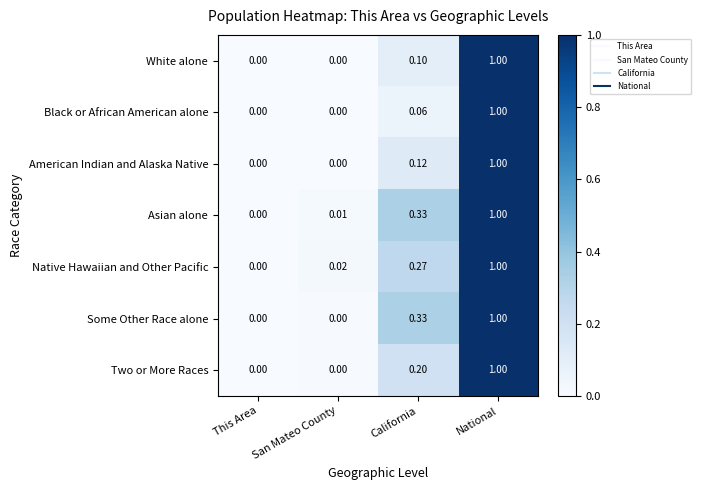

Where is Native Hawaiian and Other Pacific nearest to the value 0?

This Area